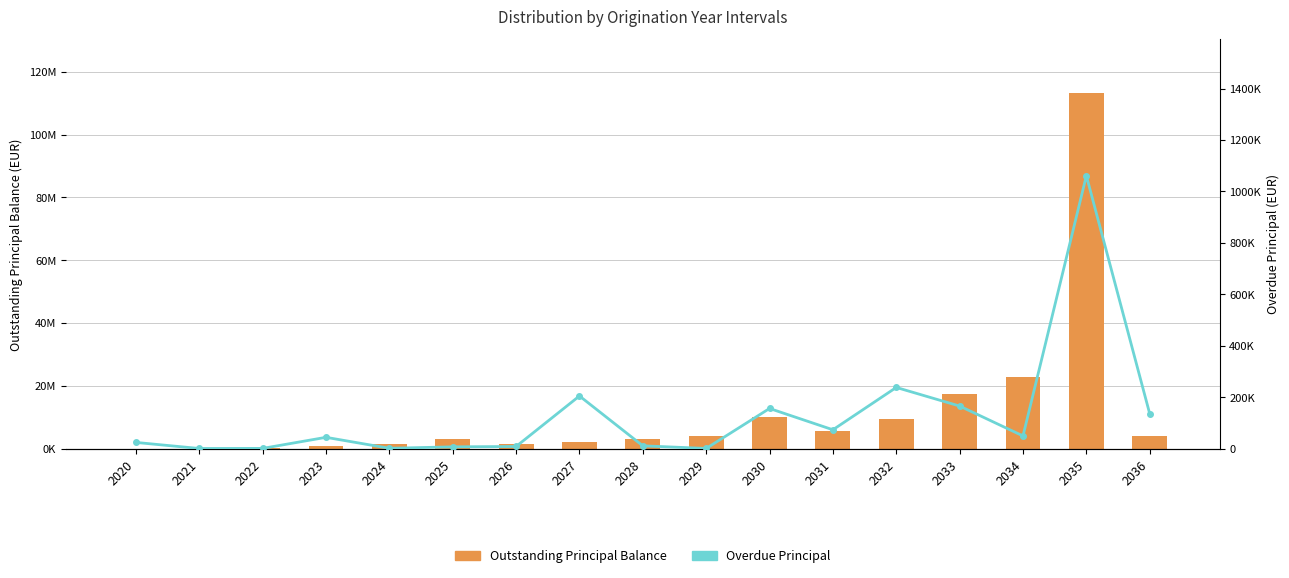

What is the minimum value for Outstanding Principal Balance?

5616.0